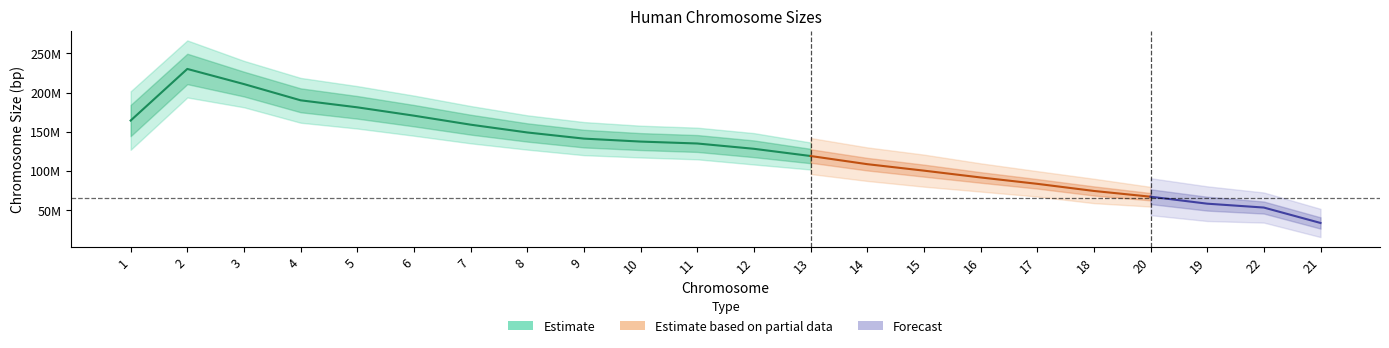

How many data points are above 135006516?

10